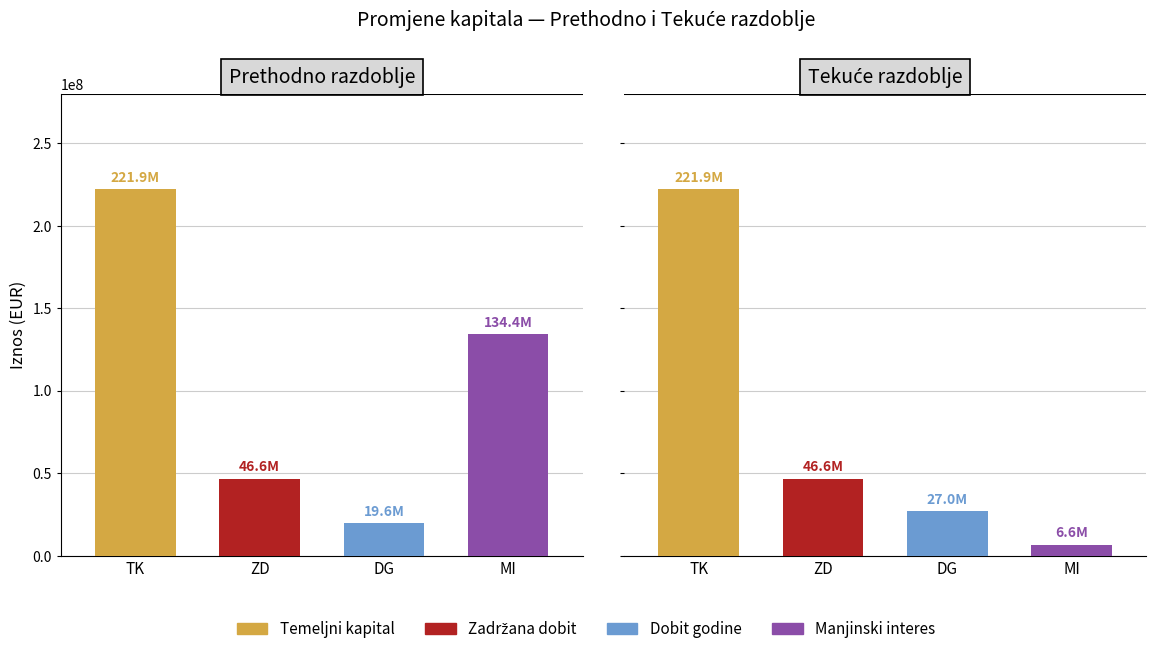

The Prethodno razdoblje series shows 24862710 at Zadržana dobit. True or false?

False